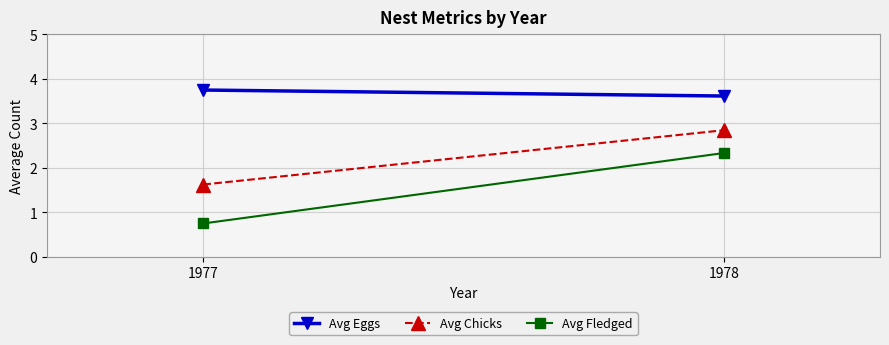

Which series has the largest total across all categories?

Avg Eggs